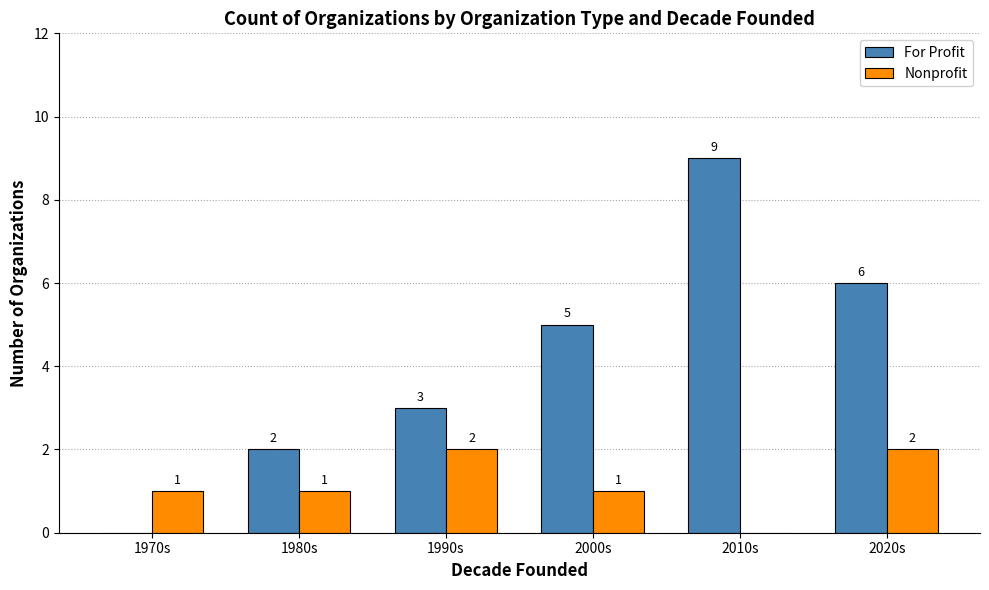

Does the chart contain stacked bars?

No